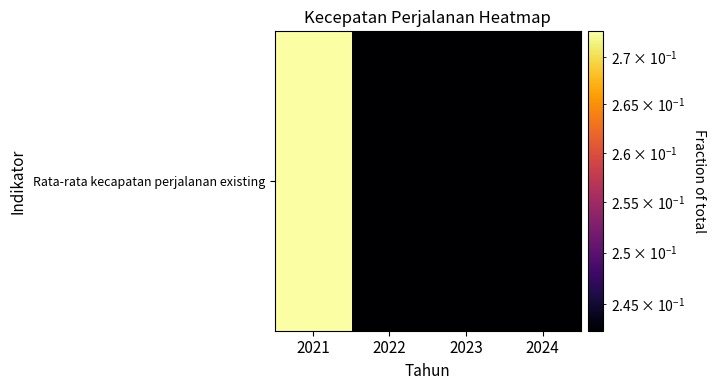

Reading left to right, extract all data points from this chart.

2021=0.3	2022=0.2	2023=0.2	2024=0.2